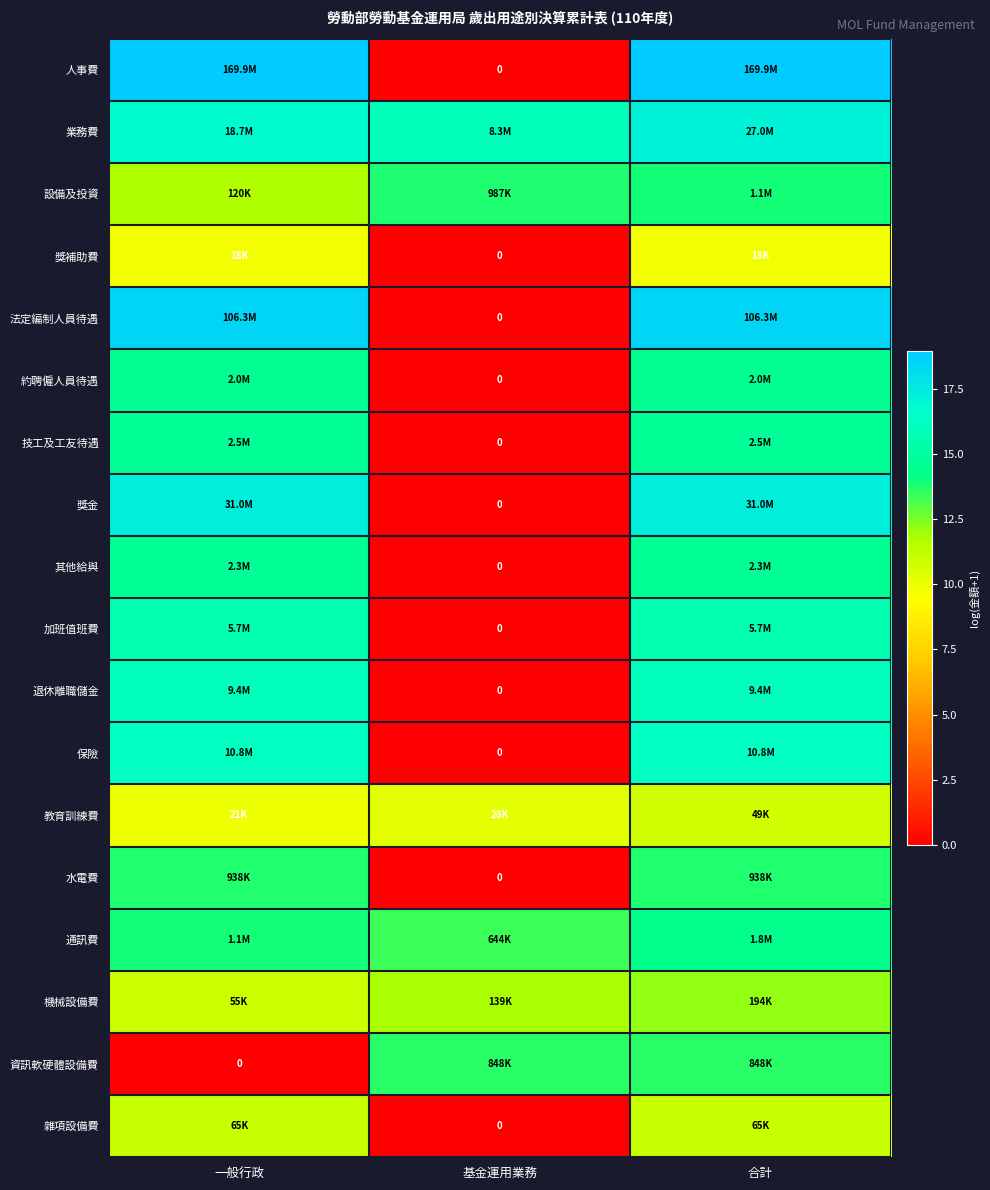

What is the maximum value for 通訊費?

14.4